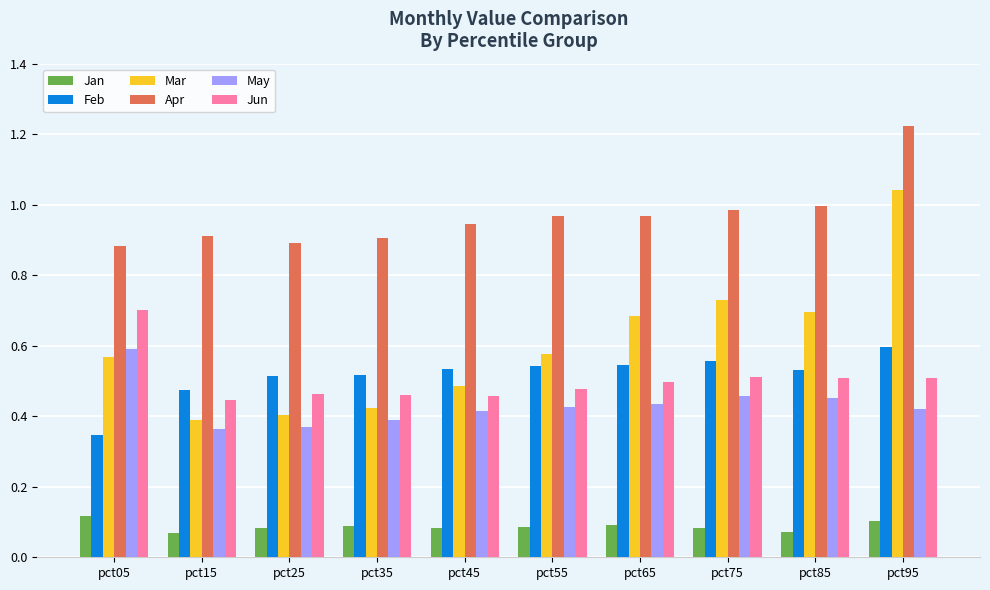

At which label does Mar reach its peak?

pct95